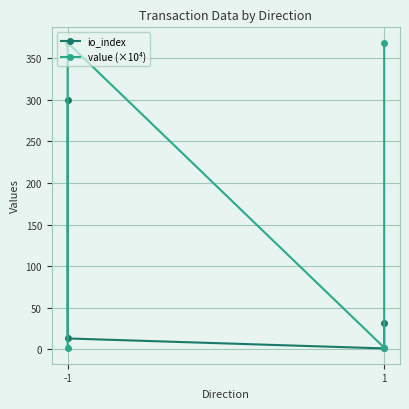

What are all the series names shown in the legend?

io_index, value (×10⁴)